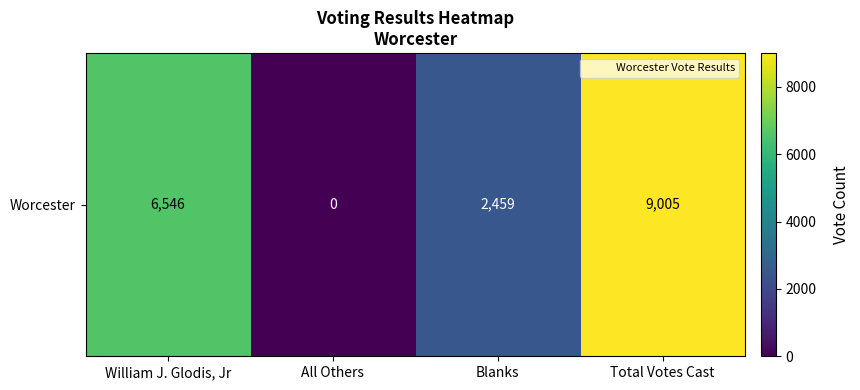

Rank the categories by value from lowest to highest.

All Others, Blanks, William J. Glodis, Jr, Total Votes Cast